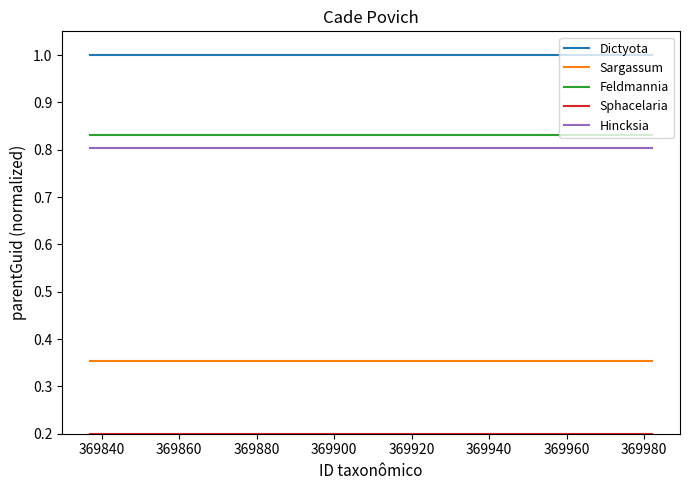

Which series has the largest total across all categories?

Dictyota